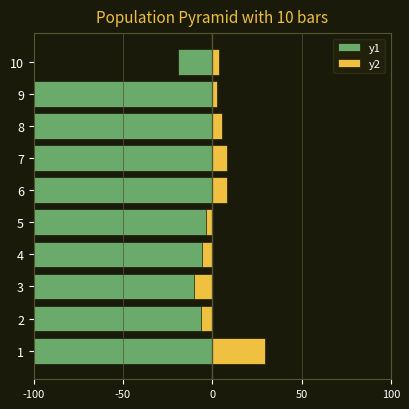

Where is y1 nearest to the value -99?

1